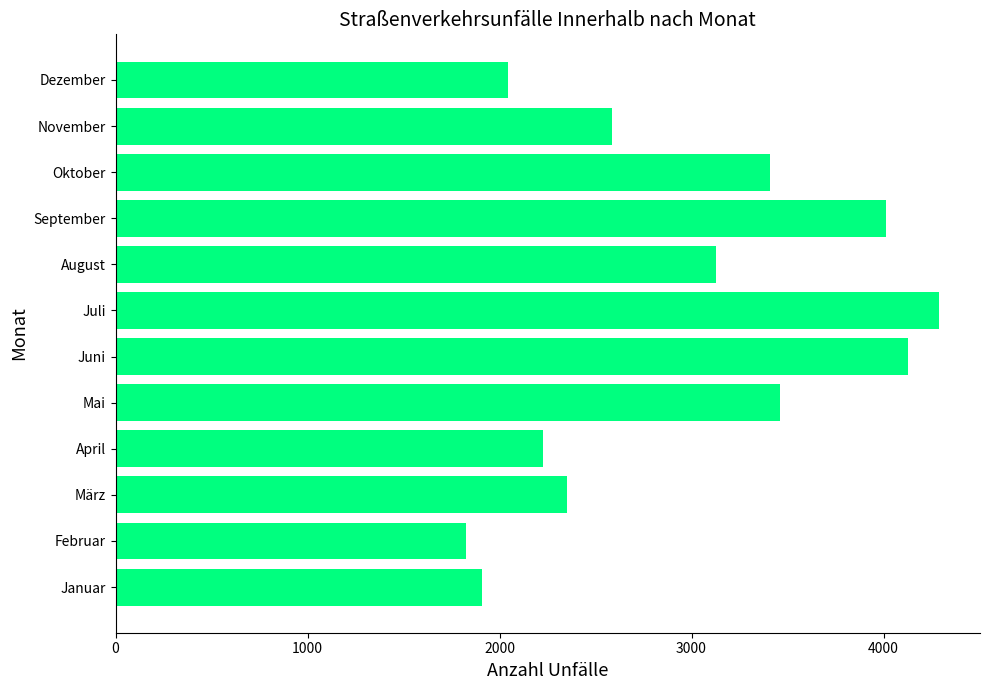

What is the change in value from August to September?

+884